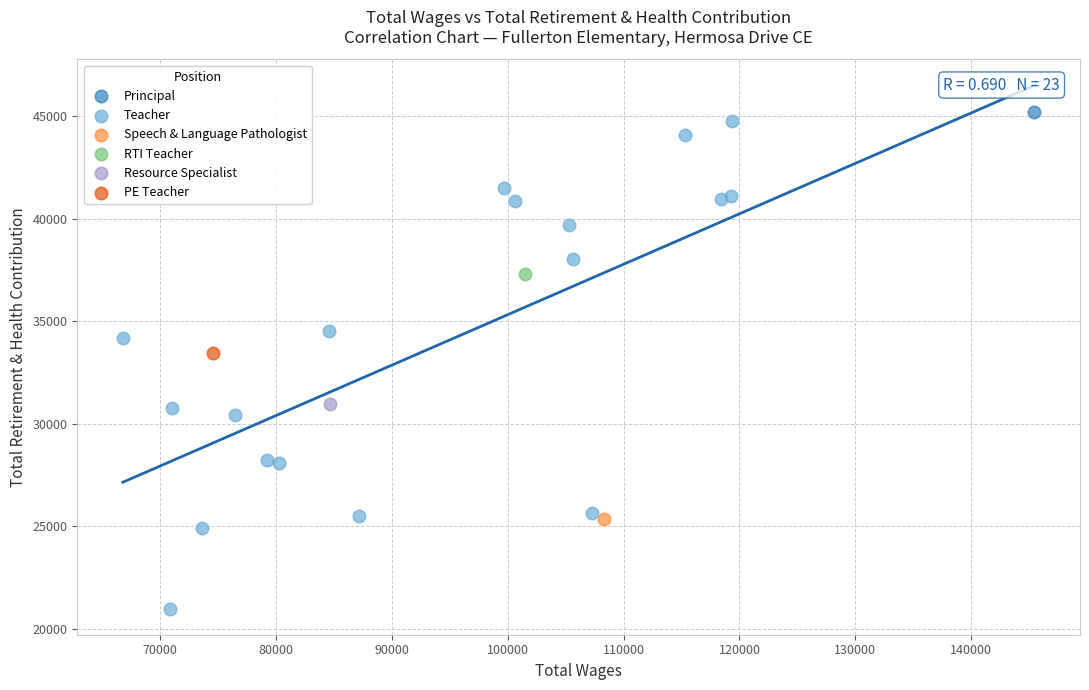

What are all the series names shown in the legend?

Principal, Teacher, Speech & Language Pathologist, RTI Teacher, Resource Specialist, PE Teacher